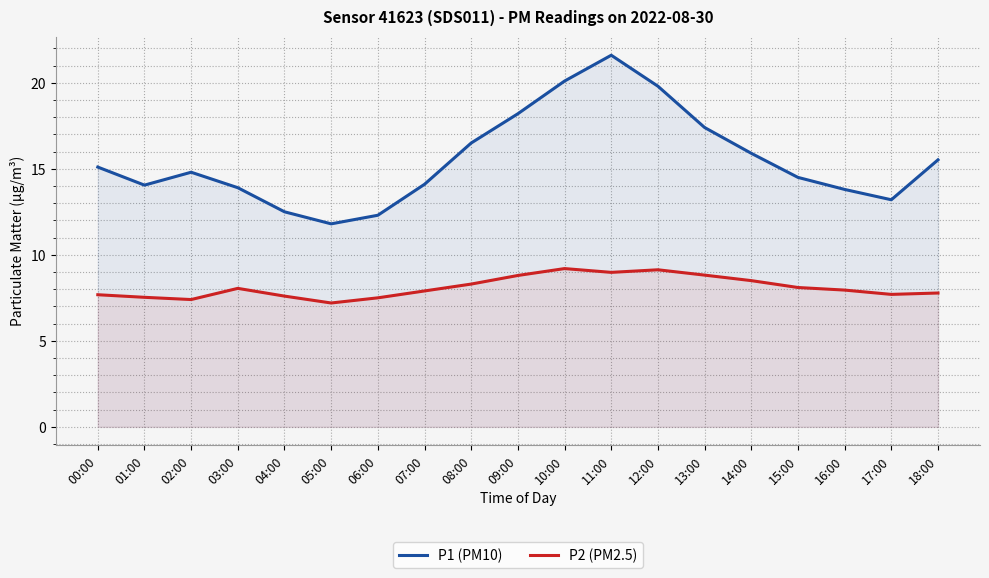

What is the approximate value of P2 (PM2.5) at 12:00?

9.1